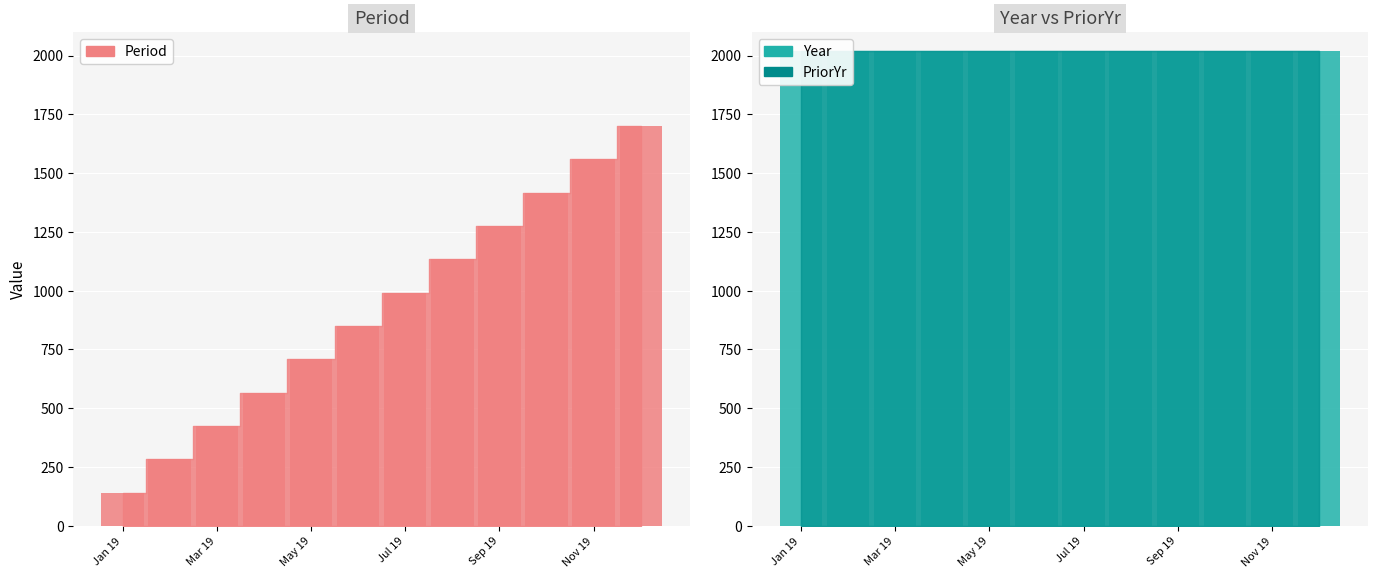

Count the number of data series in this chart.

3